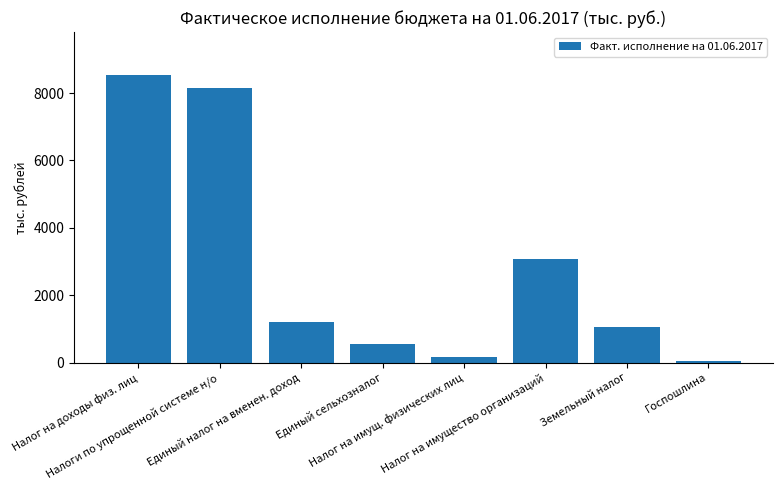

List the labels in order of value, smallest first.

Госпошлина, Налог на имущ. физических лиц, Единый сельхозналог, Земельный налог, Единый налог на вменен. доход, Налог на имущество организаций, Налоги по упрощенной системе н/о, Налог на доходы физ. лиц